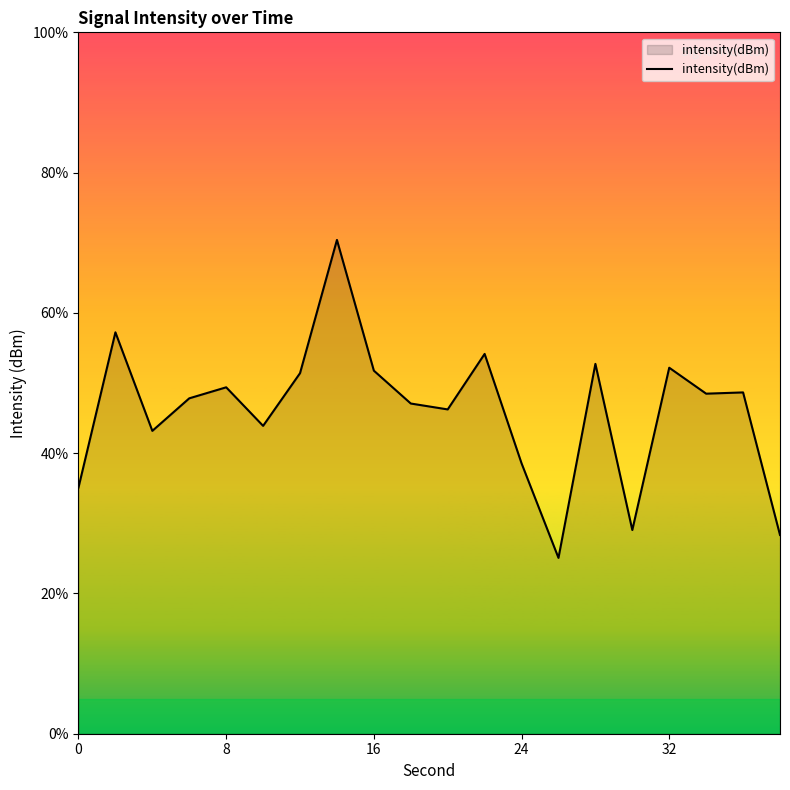

What is the minimum value shown in the chart?

25.1